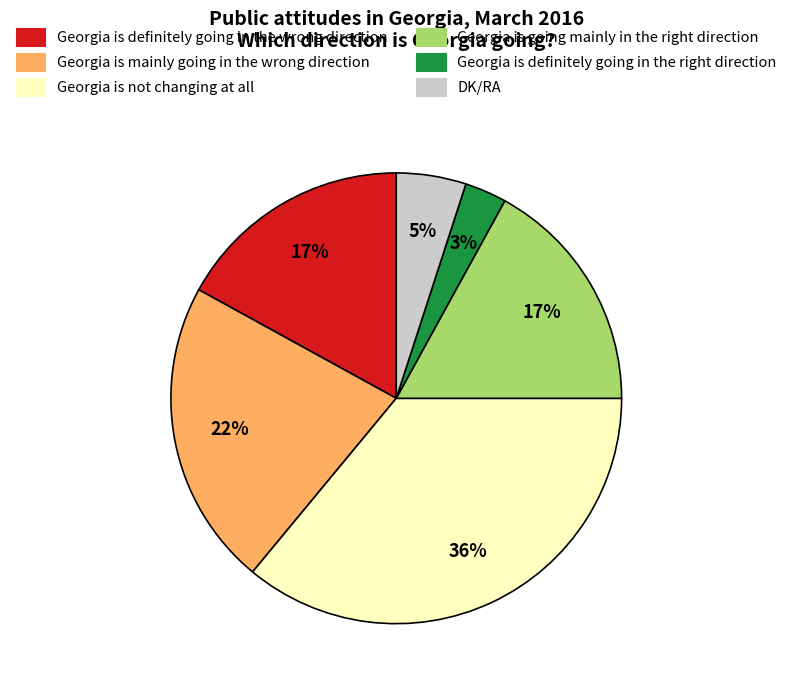

To the nearest percent, what is the difference between the largest and smallest slice percentages?

33%